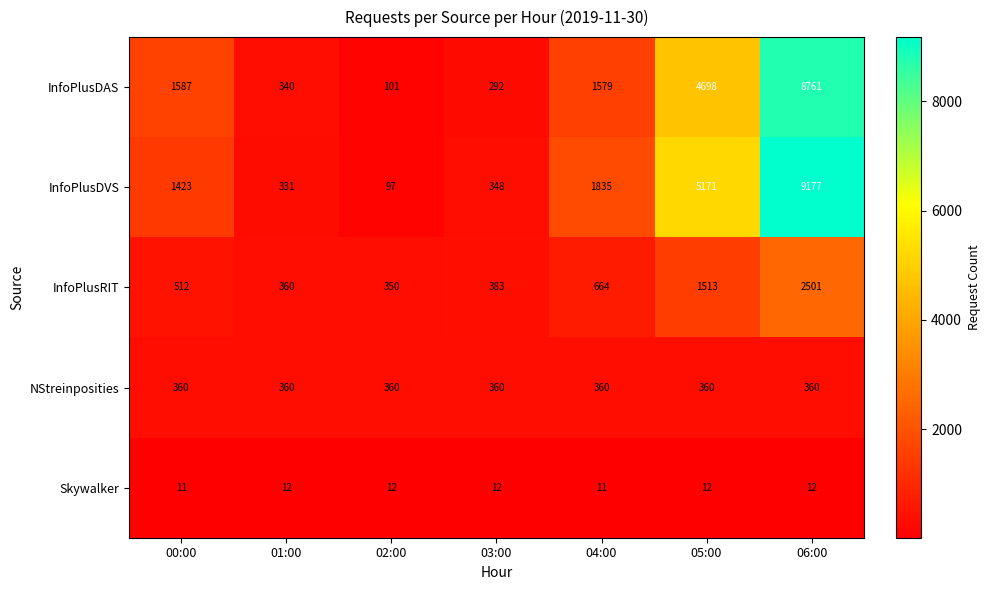

What is the maximum value for NStreinposities?

360